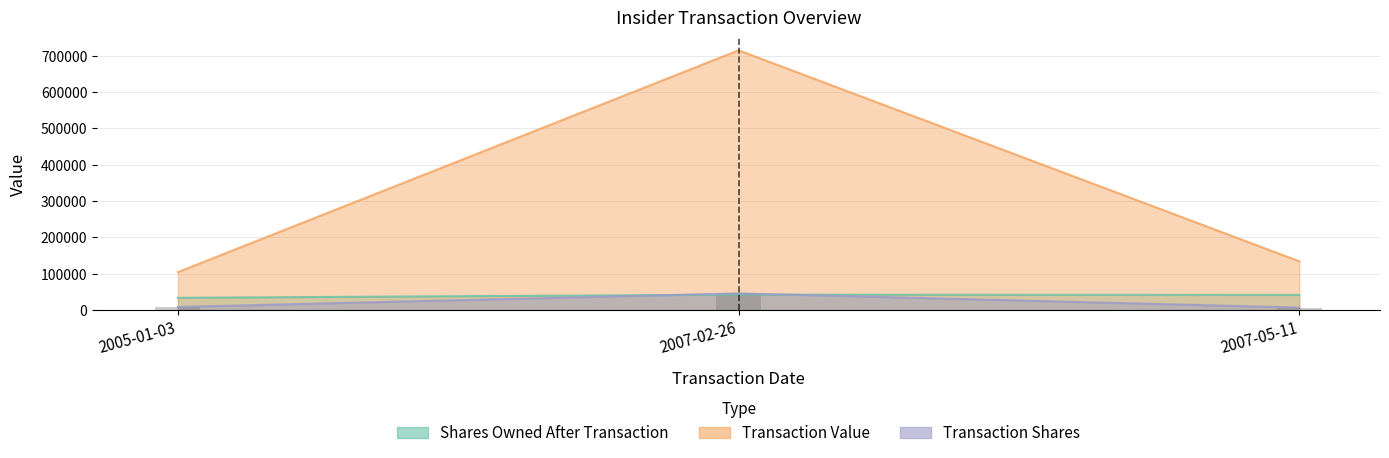

What is the approximate value of transactionValue at 2007-05-11, to the nearest 50?

134150